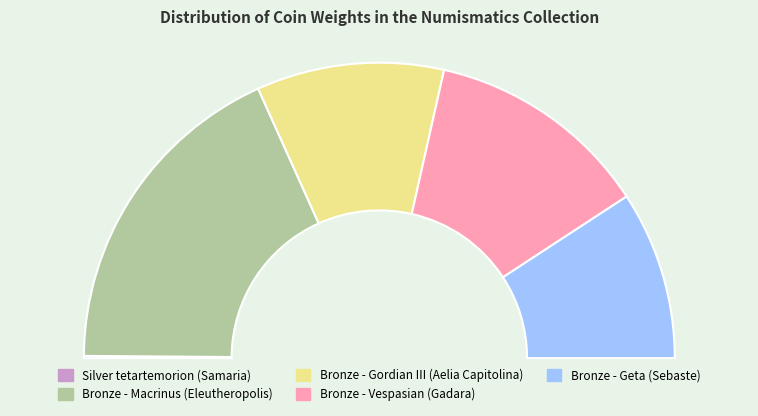

Is there a majority slice in this chart?

No